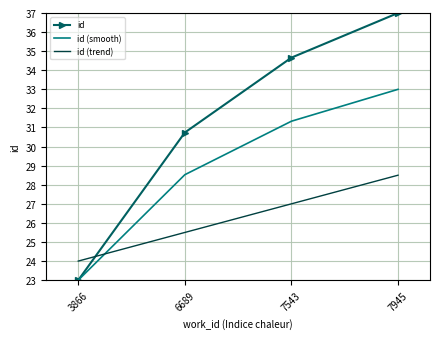

Which series changed the most between 3866 and 7945?

id